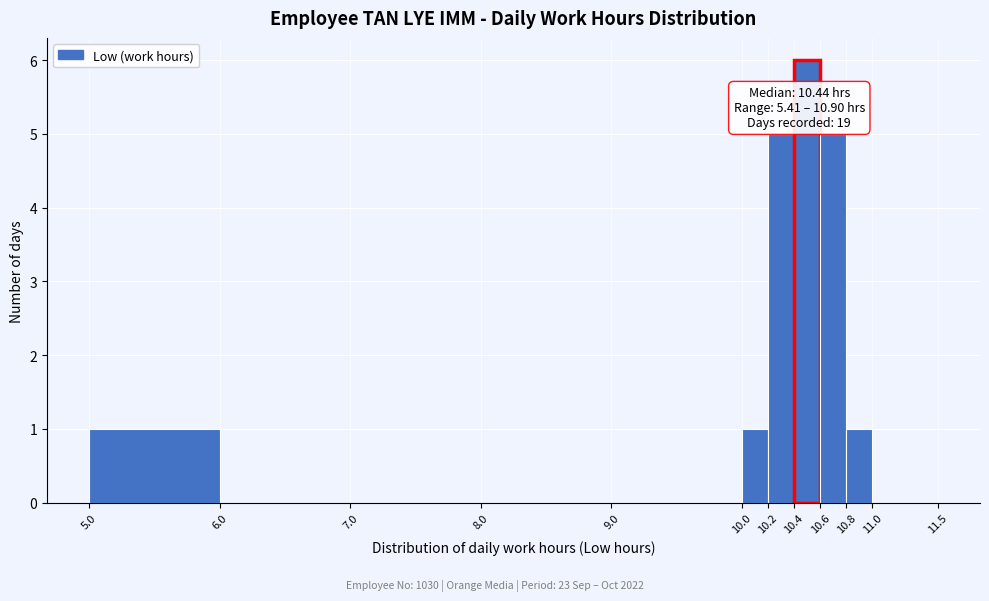

Which range on the x-axis has the tallest bar?

10.4 to 10.6